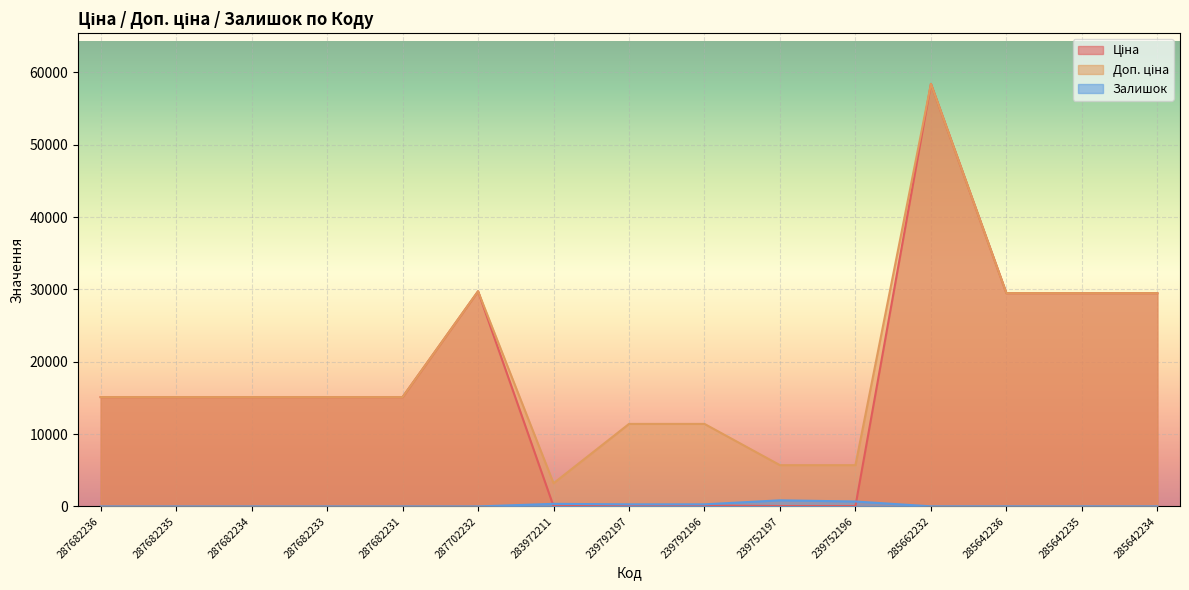

At which category is the sum across all series the highest?

285662232